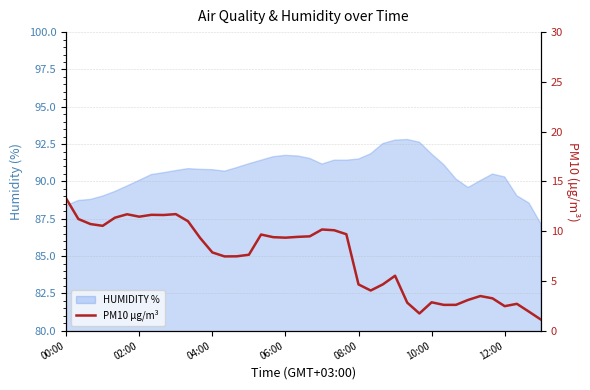

Does the chart have visible grid lines?

Yes